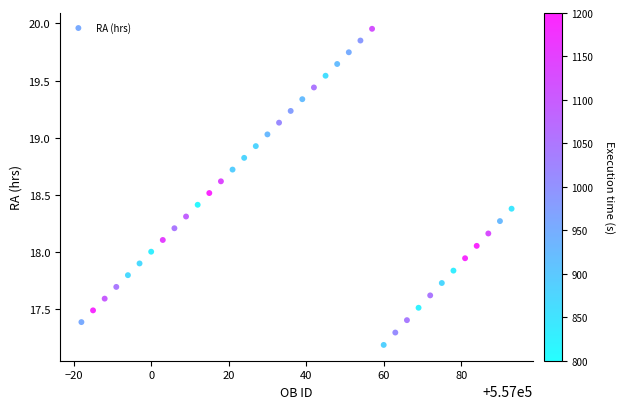

What is the range of Y values (max minus min)?

2.8